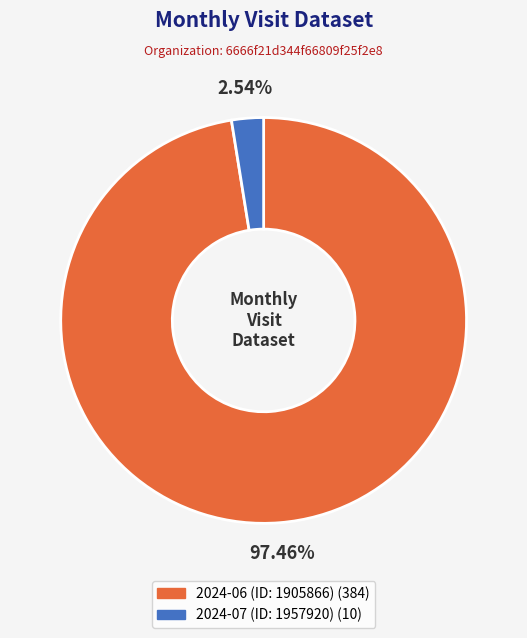

Rank the categories by value from lowest to highest.

2024-07 (ID: 1957920), 2024-06 (ID: 1905866)